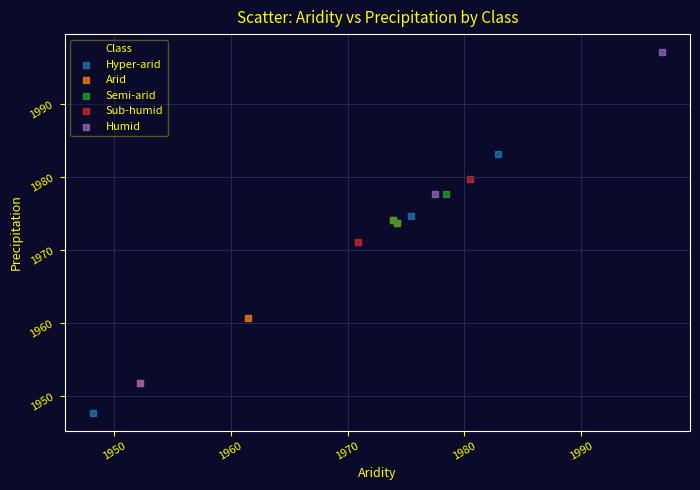

Which series contains the lowest Y value?

Hyper-arid